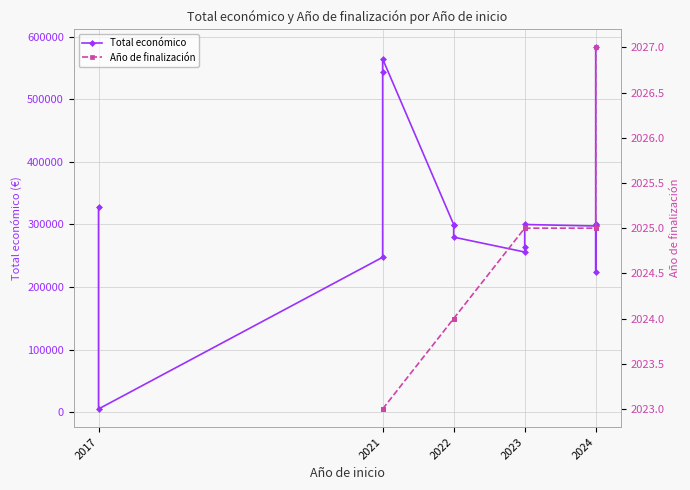

What is the approximate value at 2023, to the nearest 50?

299950